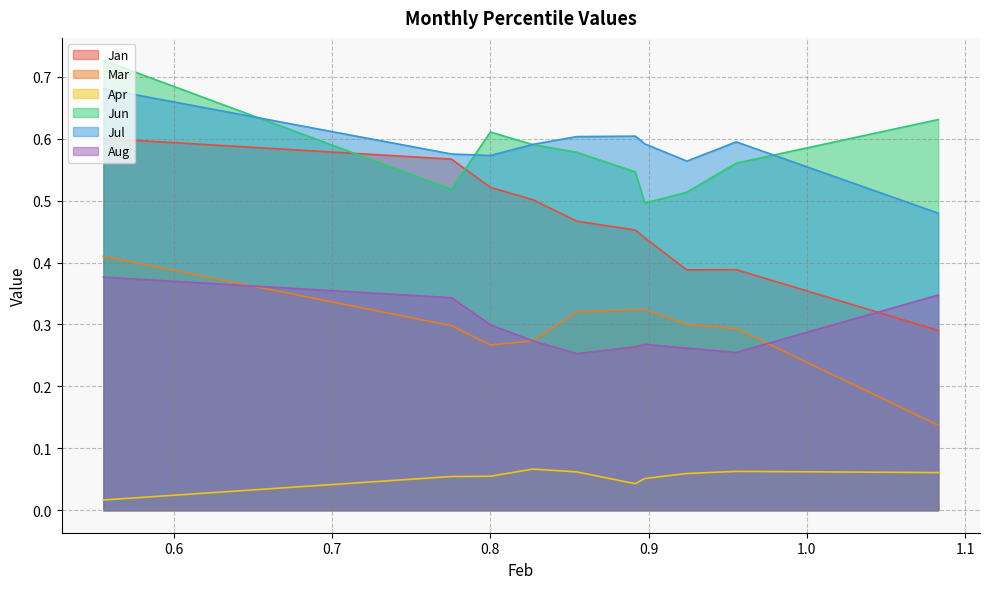

True or false: Jul and Aug cross at least once.

False